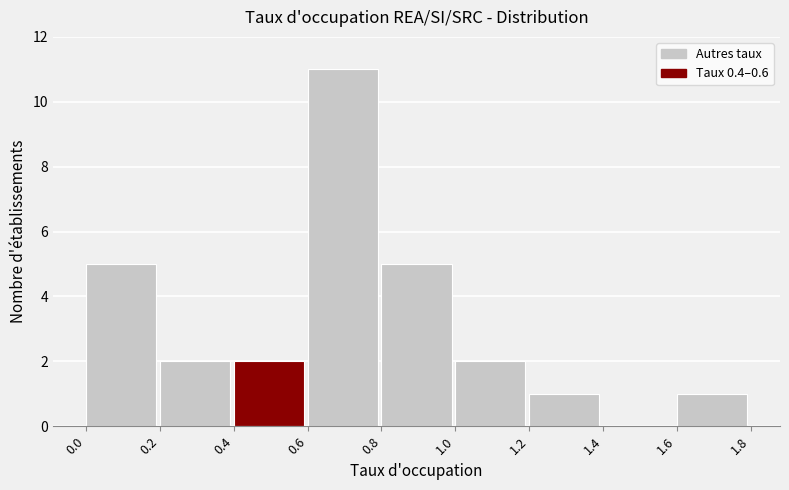

Reading left to right, transcribe this chart: for each bar, give the range it covers on the x-axis and its height. The values are not printed on the chart, so give them approximately, as read against the axis.

0.0 to 0.2: 5
0.2 to 0.4: 2
0.4 to 0.6: 2
0.6 to 0.8: 11
0.8 to 1.0: 5
1.0 to 1.2: 2
1.2 to 1.4: 1
1.4 to 1.6: 0
1.6 to 1.8: 1